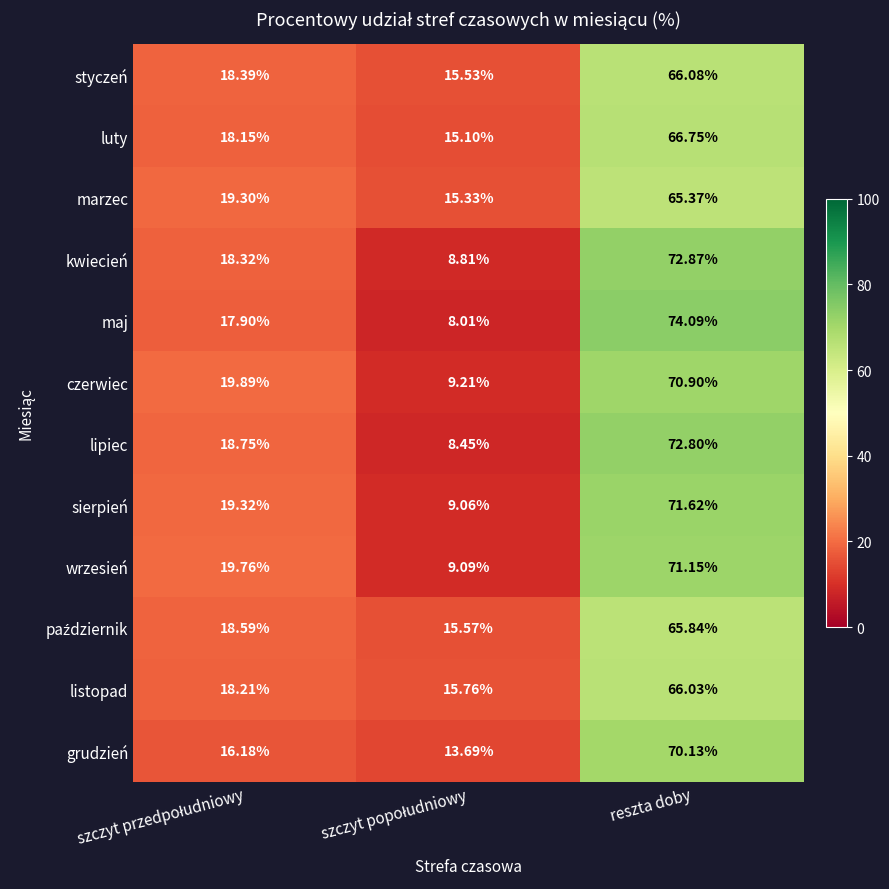

Which series has the largest range (max minus min)?

maj